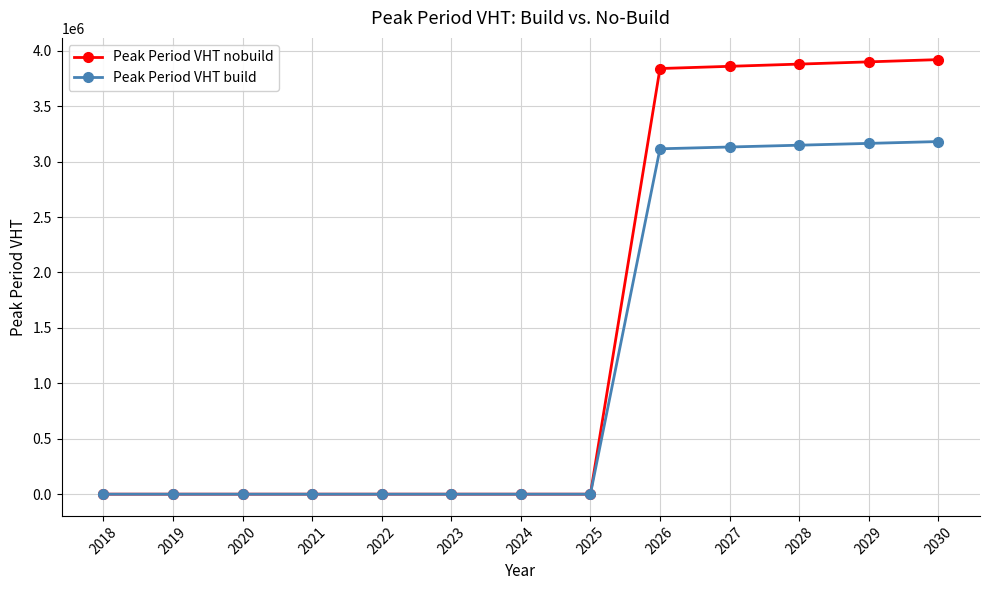

At 2026, list the series in order from largest to smallest.

Peak Period VHT nobuild, Peak Period VHT build